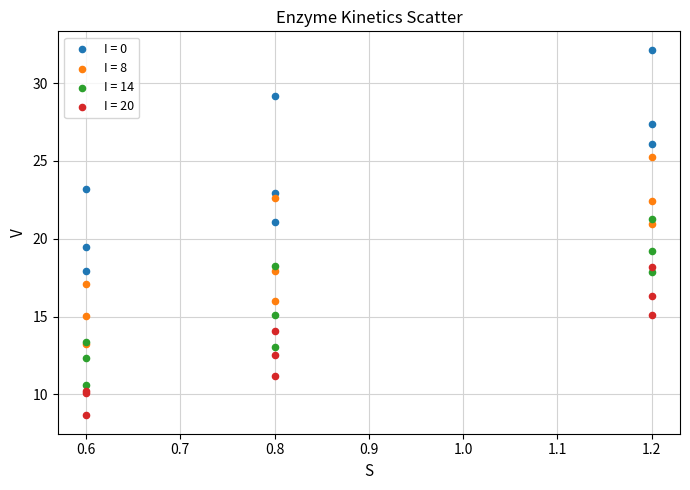

What are all the series names shown in the legend?

I = 0, I = 8, I = 14, I = 20